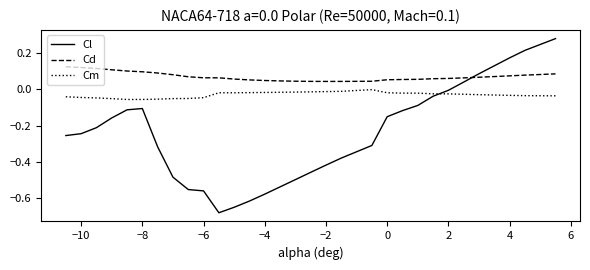

Rank the series by their average value, from highest to lowest.

Cd, Cm, Cl